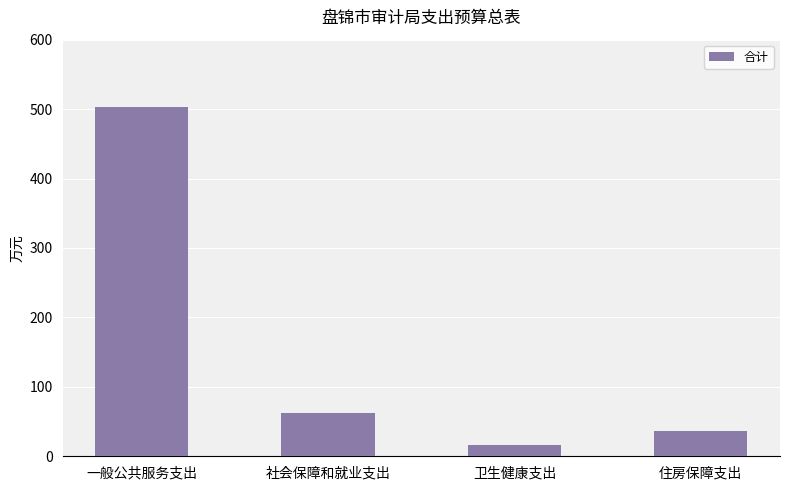

Reading left to right, transcribe all the data shown in this chart.

503.1	62.4	16.5	36.3